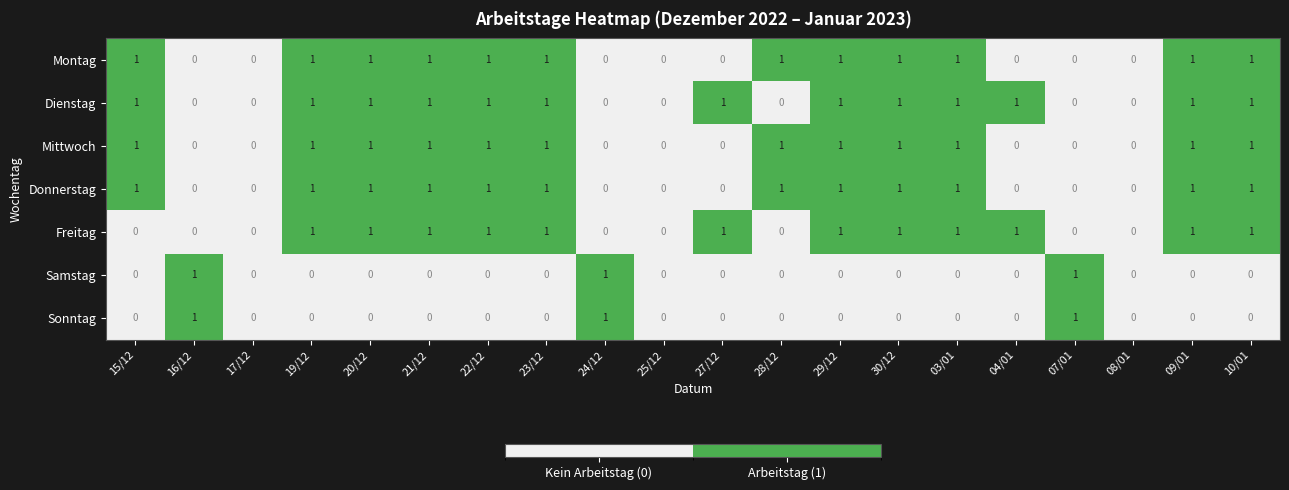

Is it true that Samstag equals 0 at 08/01?

True